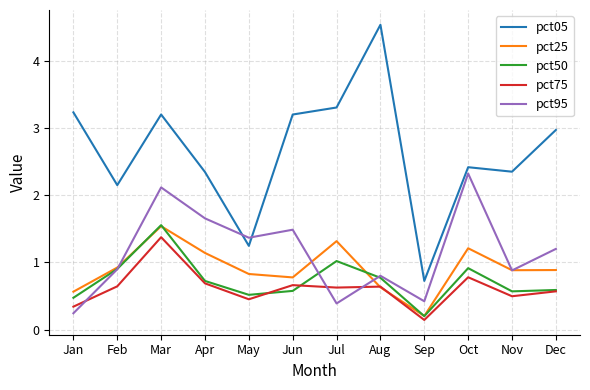

The pct75 series shows 0.3 at Jan. True or false?

True